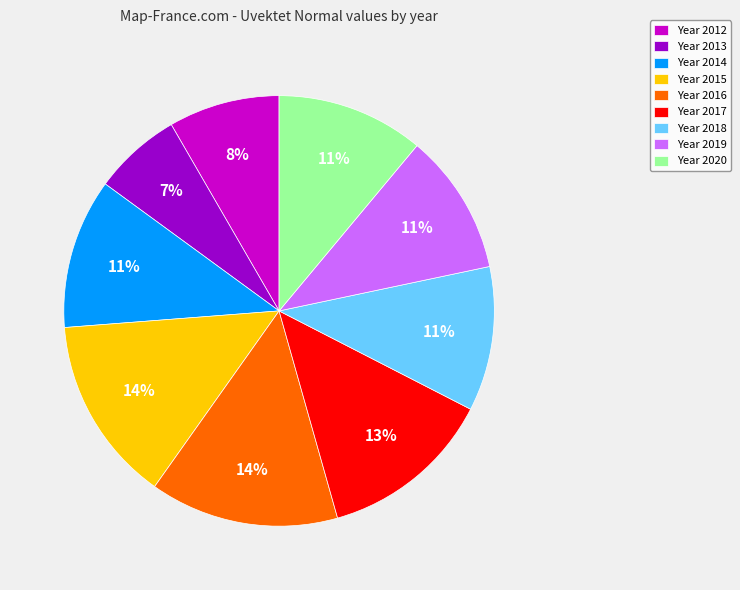

Between Year 2014 and Year 2015, which is larger?

Year 2015